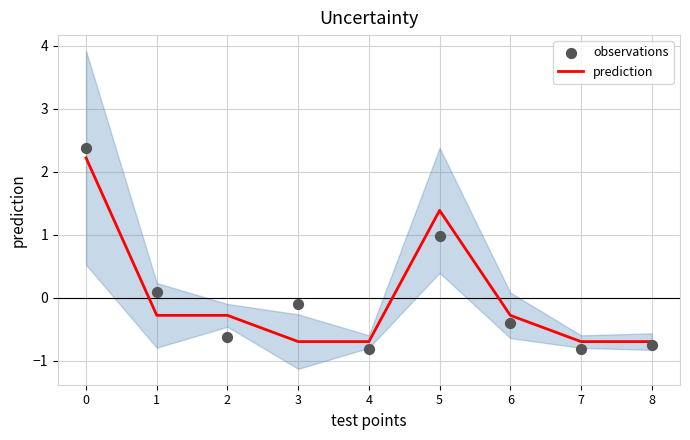

Which series contains the lowest Y value?

observations